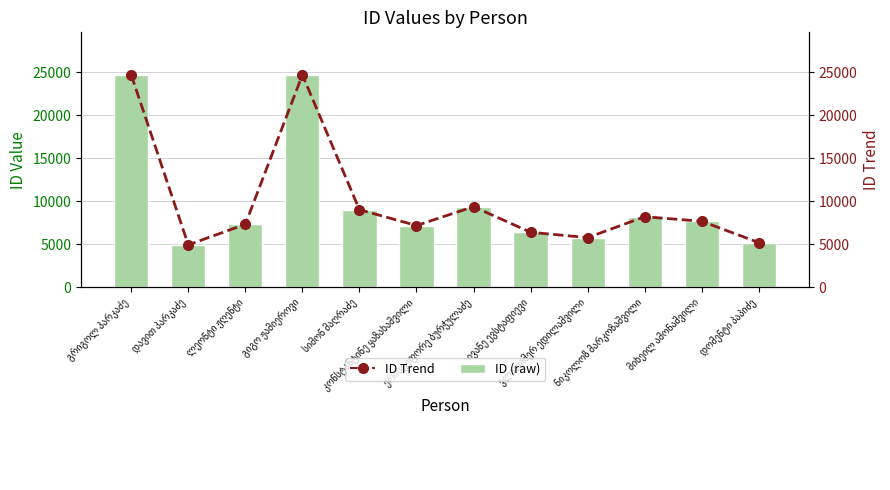

What is the total value across all series at ვლადიმერ ედილაშვილი?

11594